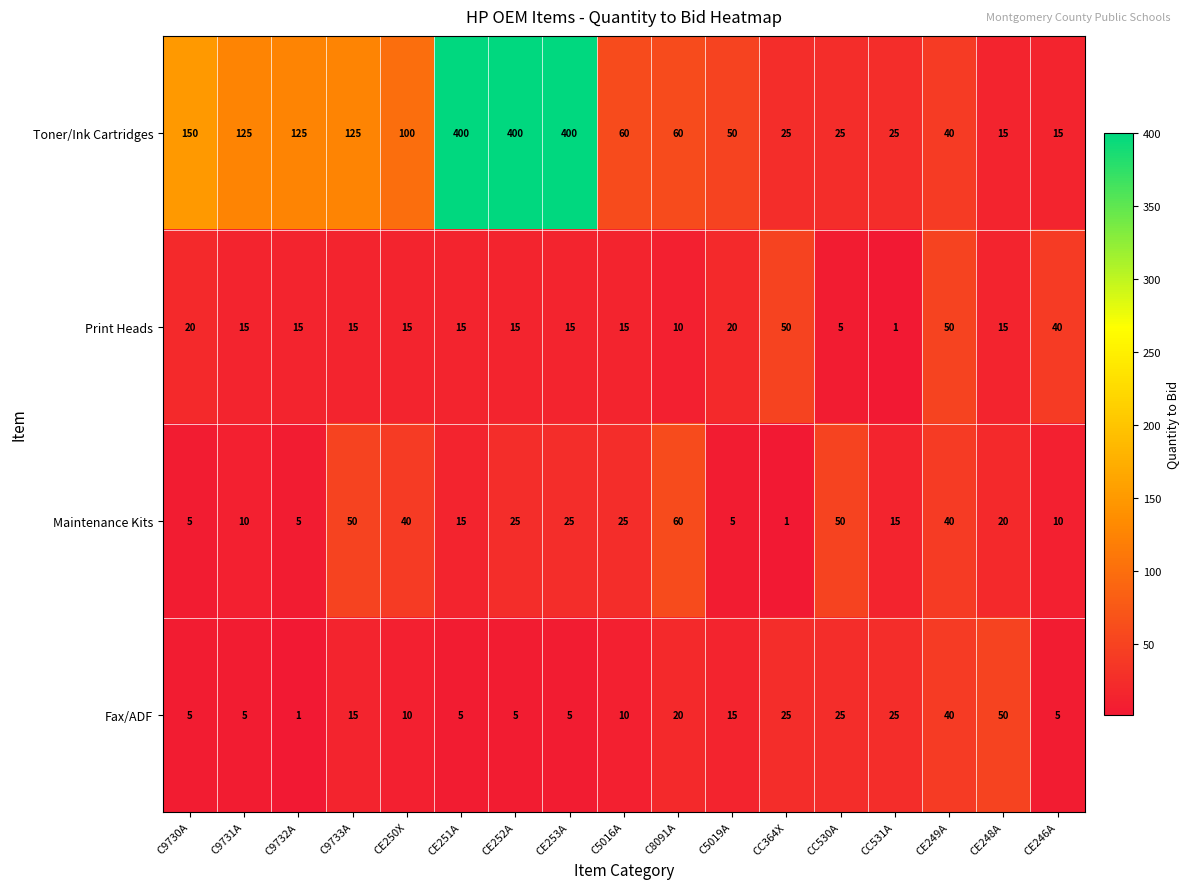

Which series has the largest total across all categories?

Toner/Ink Cartridges